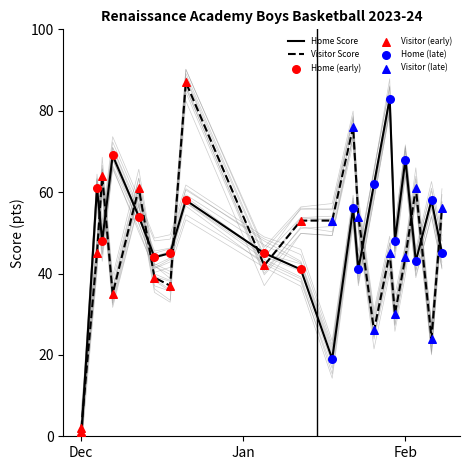

At how many categories does at least one series exceed 49?

15